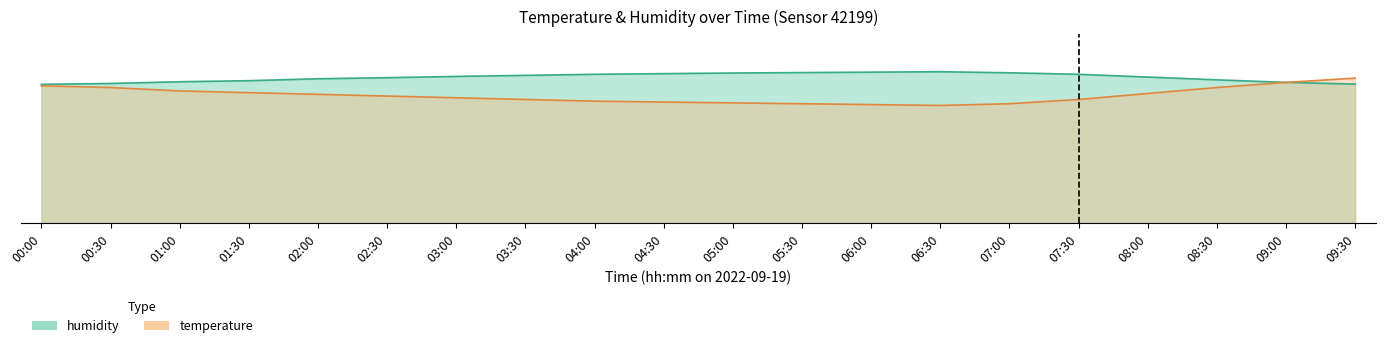

What position from the left is 08:00?

17